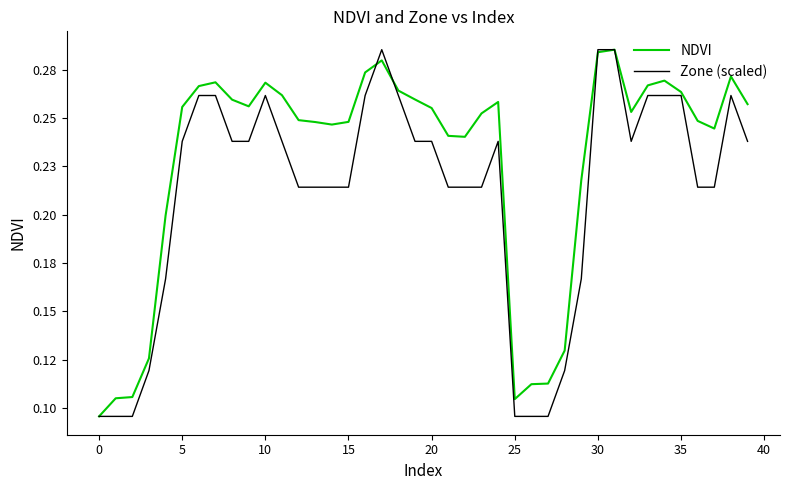

Does the chart display data point markers on the line(s)?

No